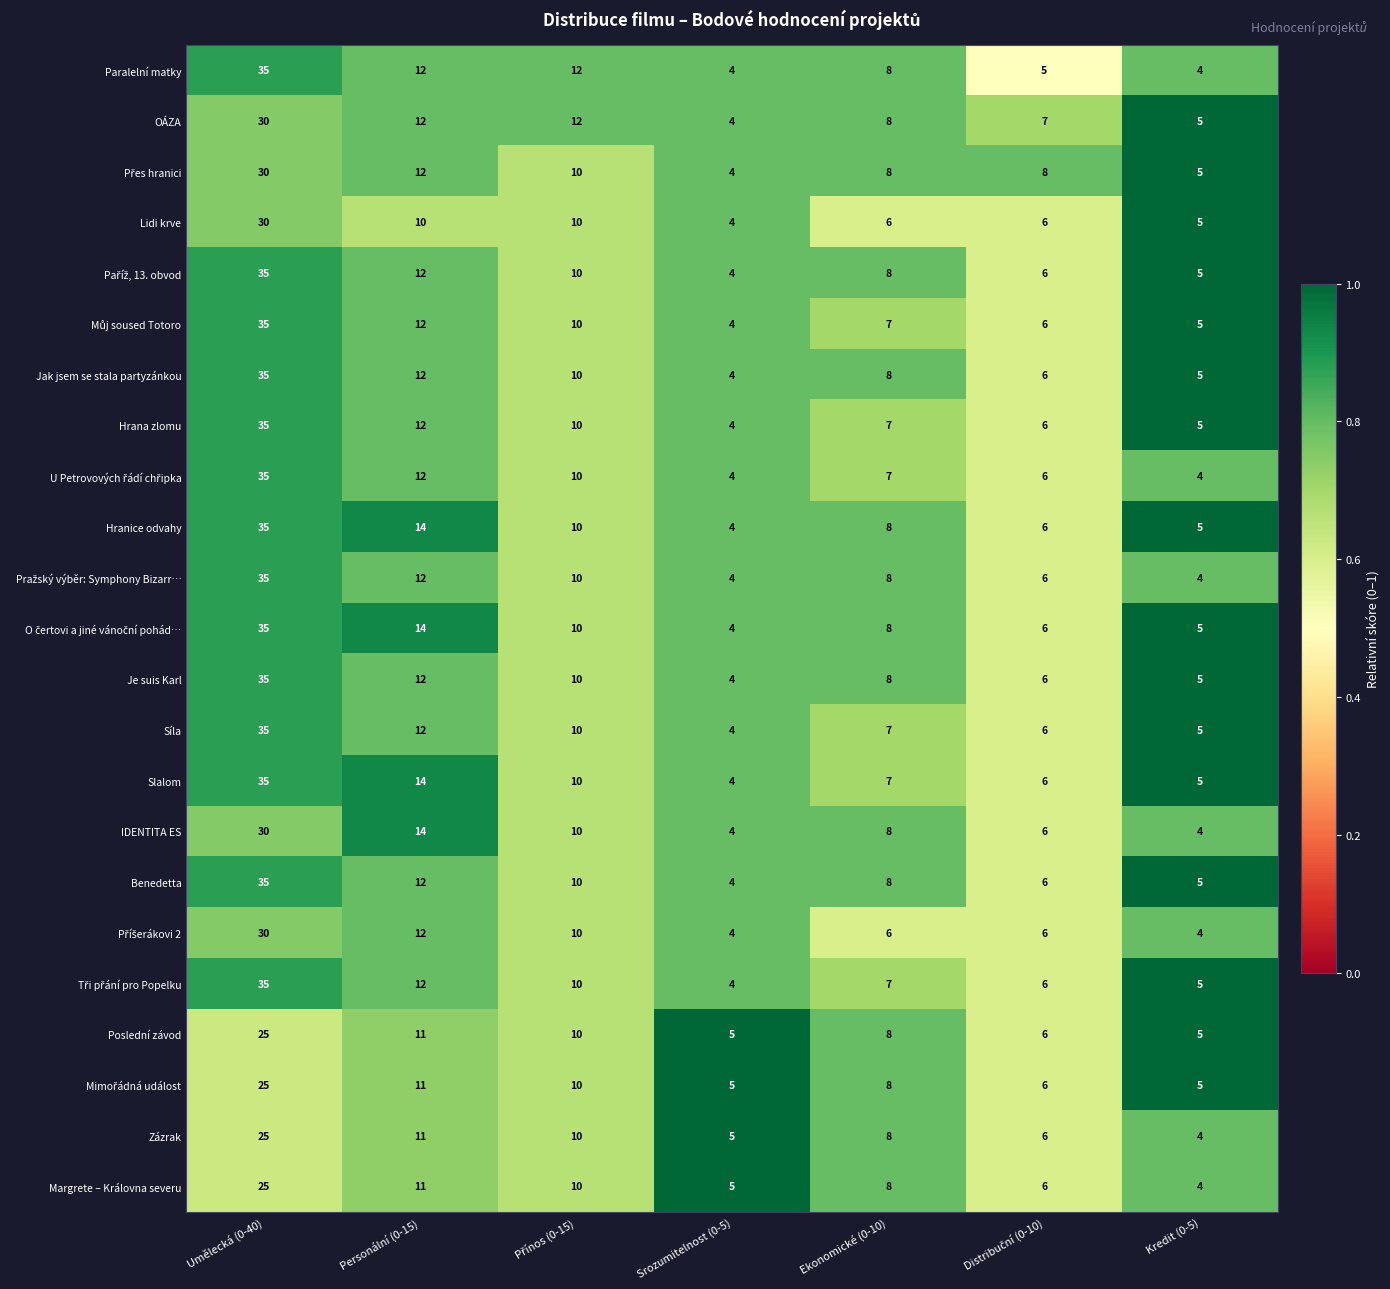

At which category is the sum across all series the highest?

Umělecká (0-40)